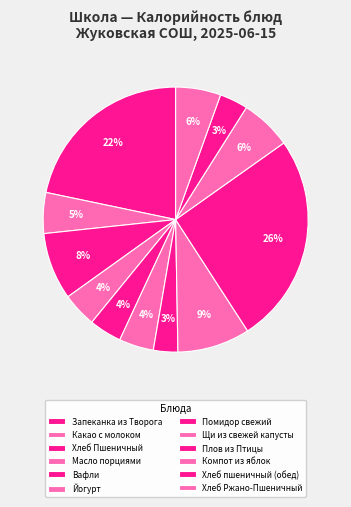

How many segments does this pie chart have?

12